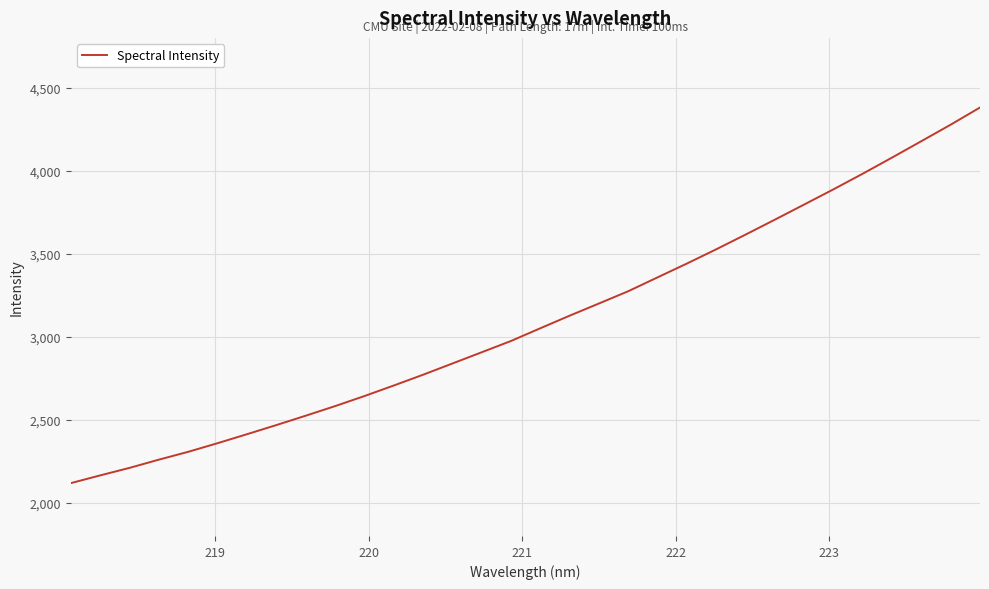

What is the smallest value displayed?

2118.2